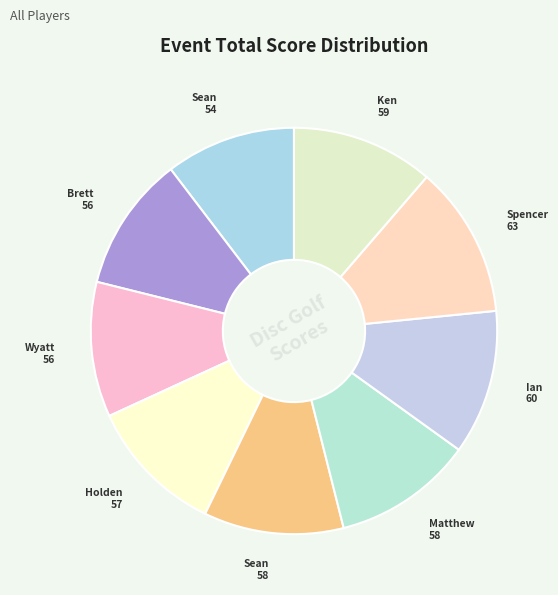

Count the number of slices in the pie.

9